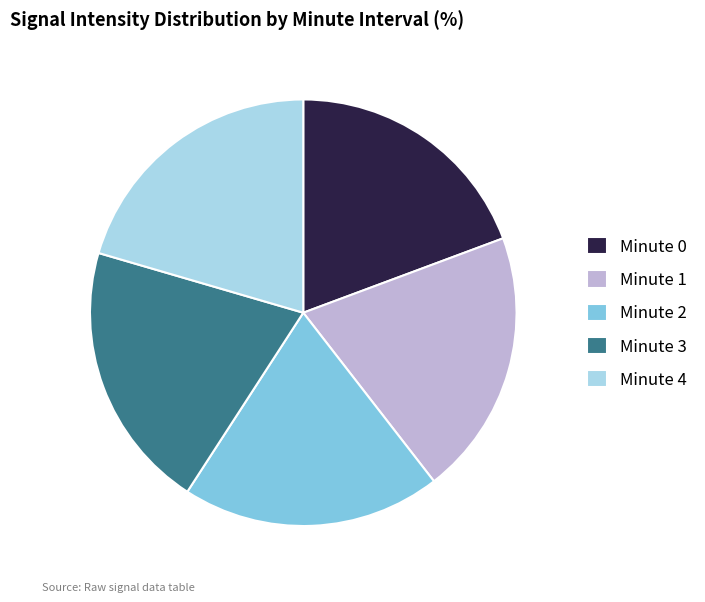

How many segments does this pie chart have?

5